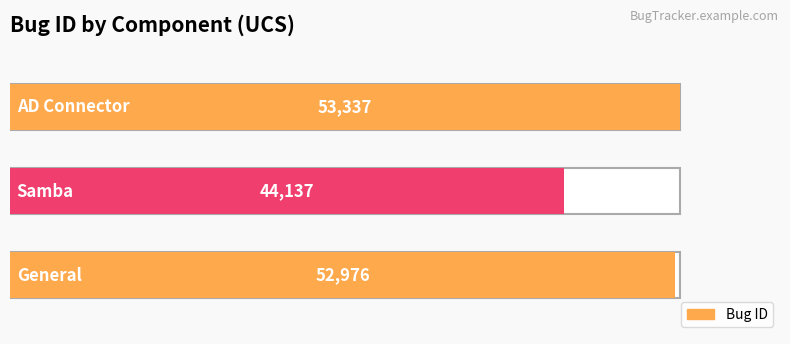

Is it true that the value at 0 is 84775?

False